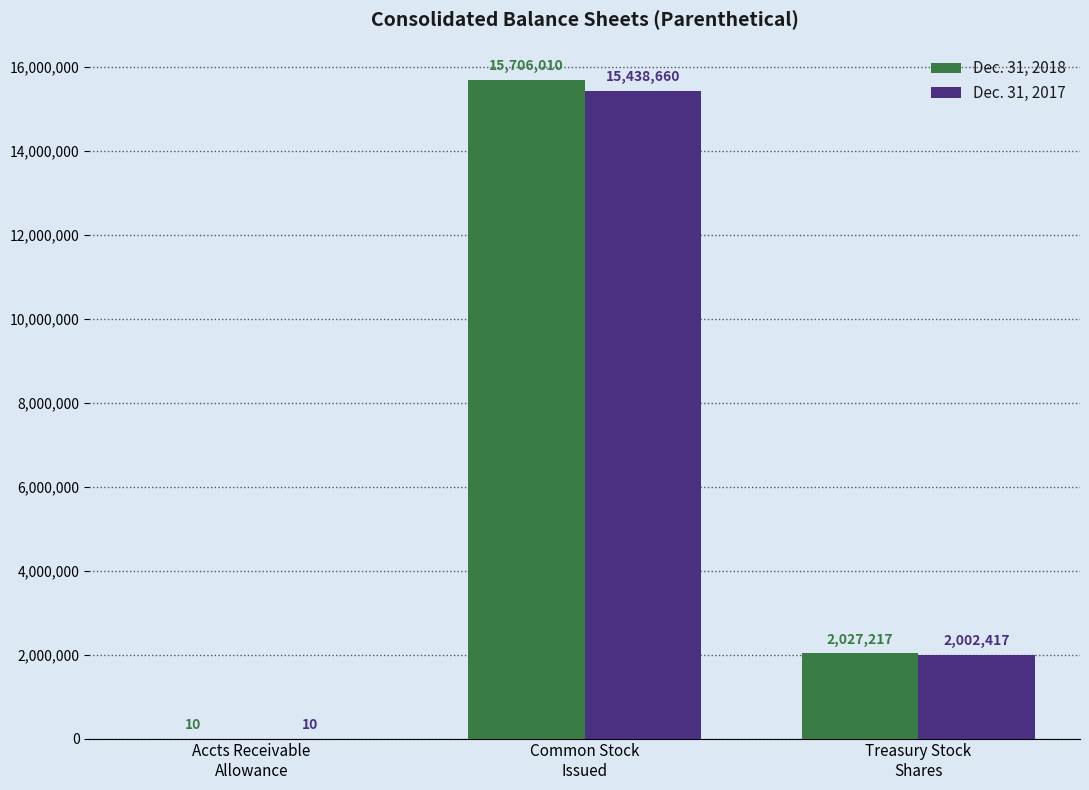

How many distinct data groups are displayed?

2